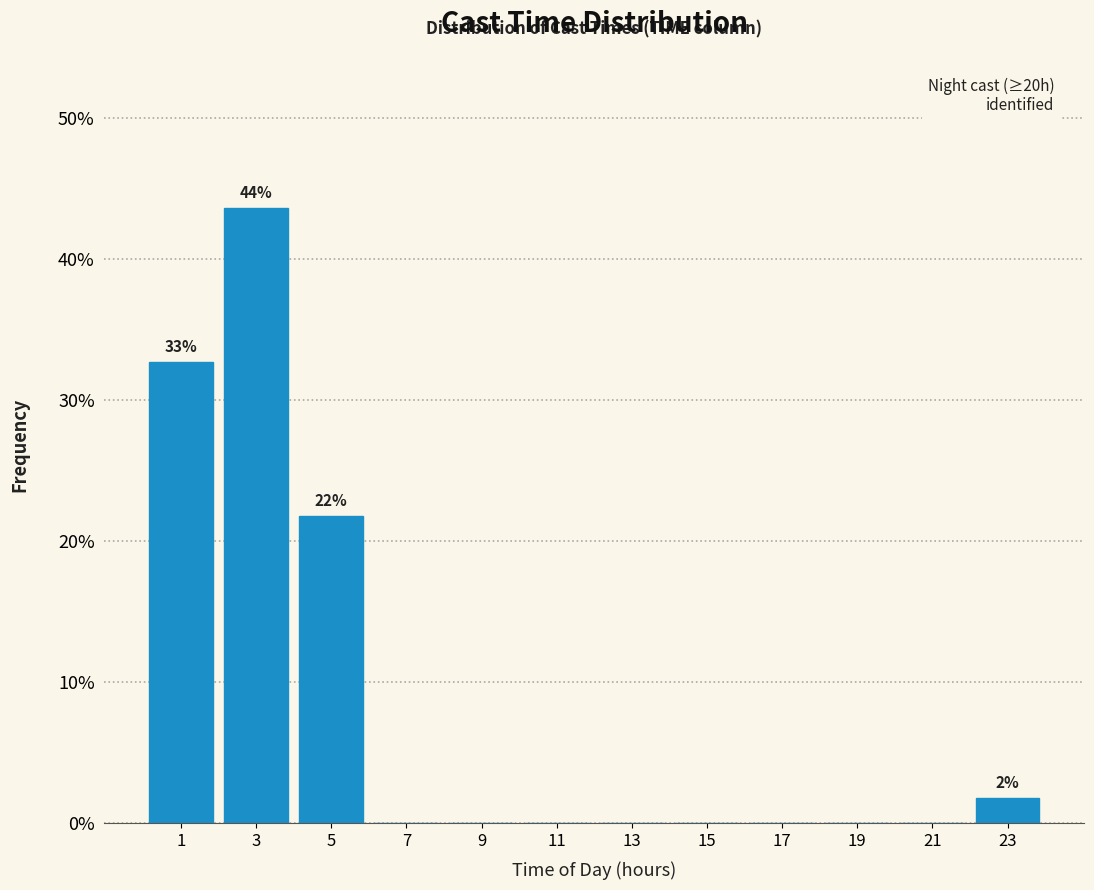

Which range on the x-axis has the tallest bar?

2 to 4